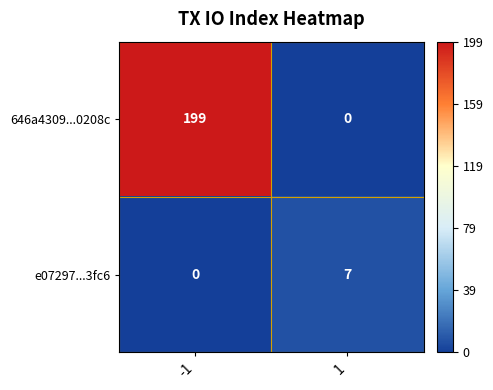

At which category is the sum across all series the highest?

-1